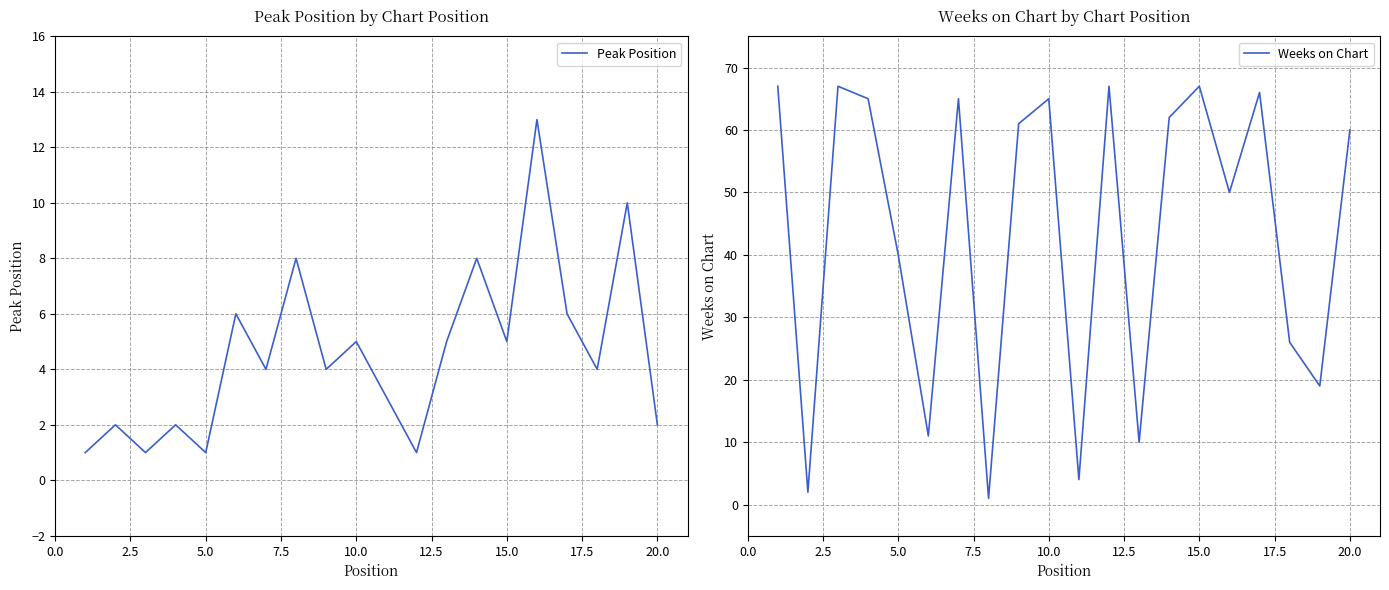

Which series has the largest total across all categories?

Weeks on Chart